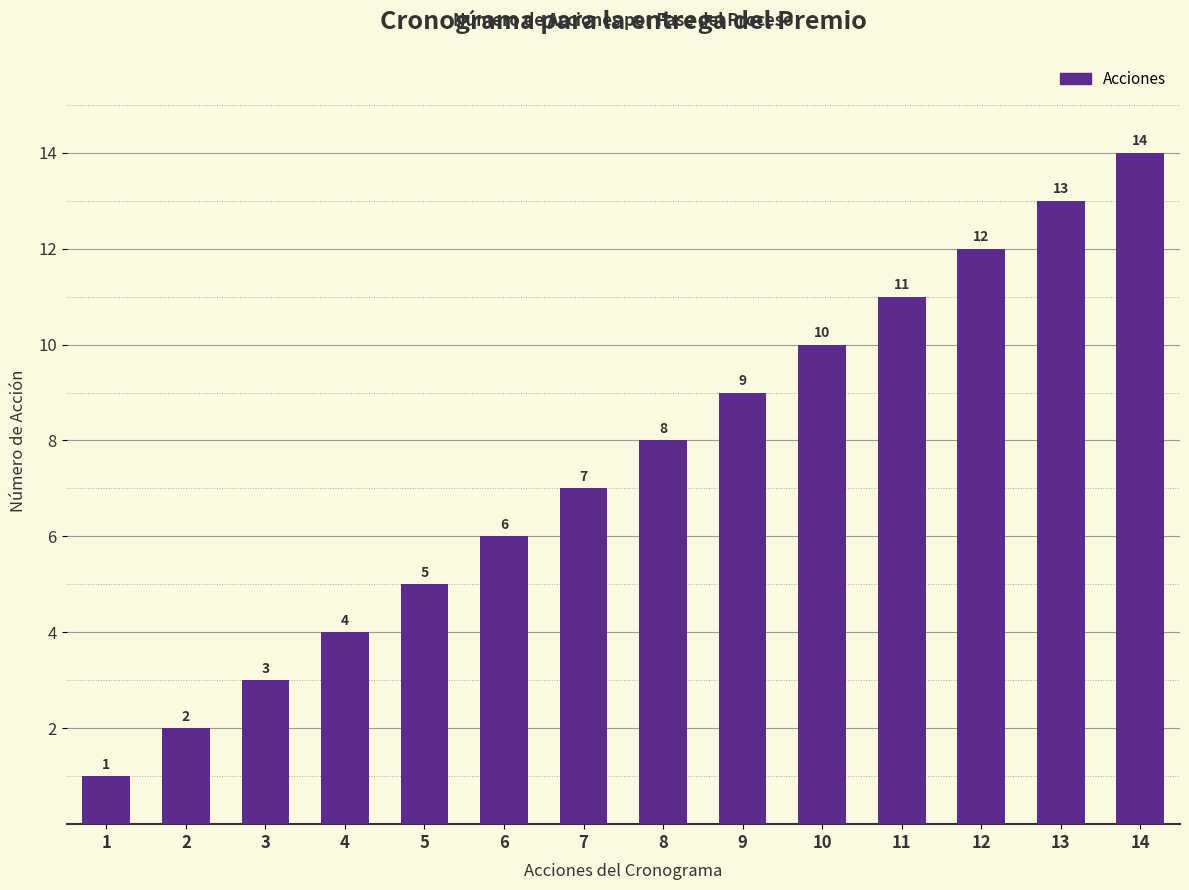

Are the bars horizontal?

No